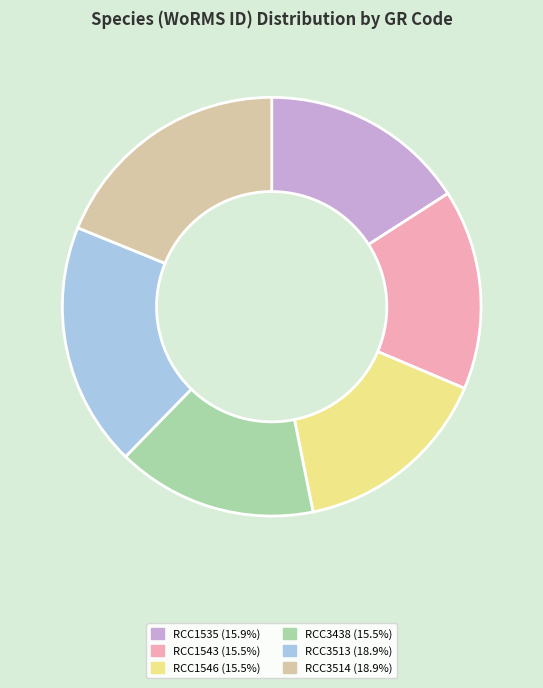

The RCC1546 slice represents 15% of the pie. True or false?

True